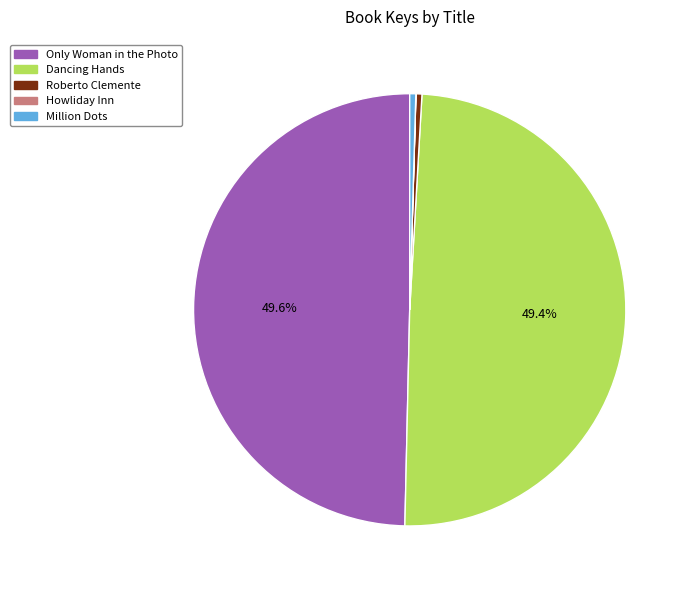

Do Million Dots and Roberto Clemente together represent more than half of the pie?

No